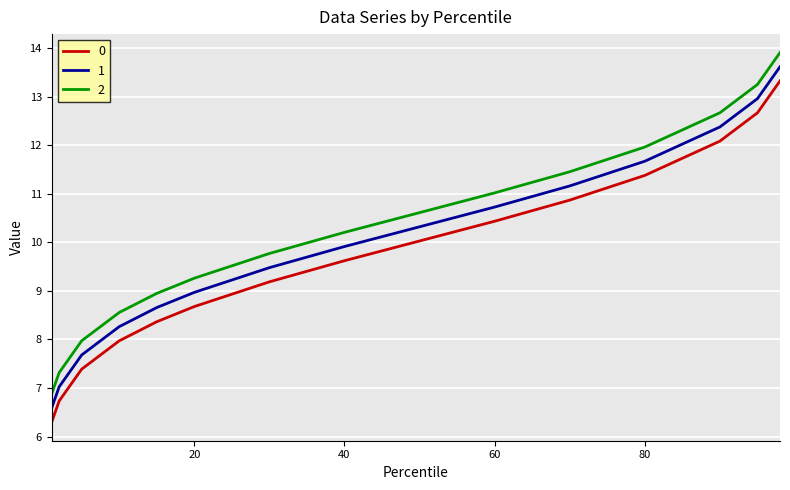

True or false: 1 and 0 cross at least once.

False